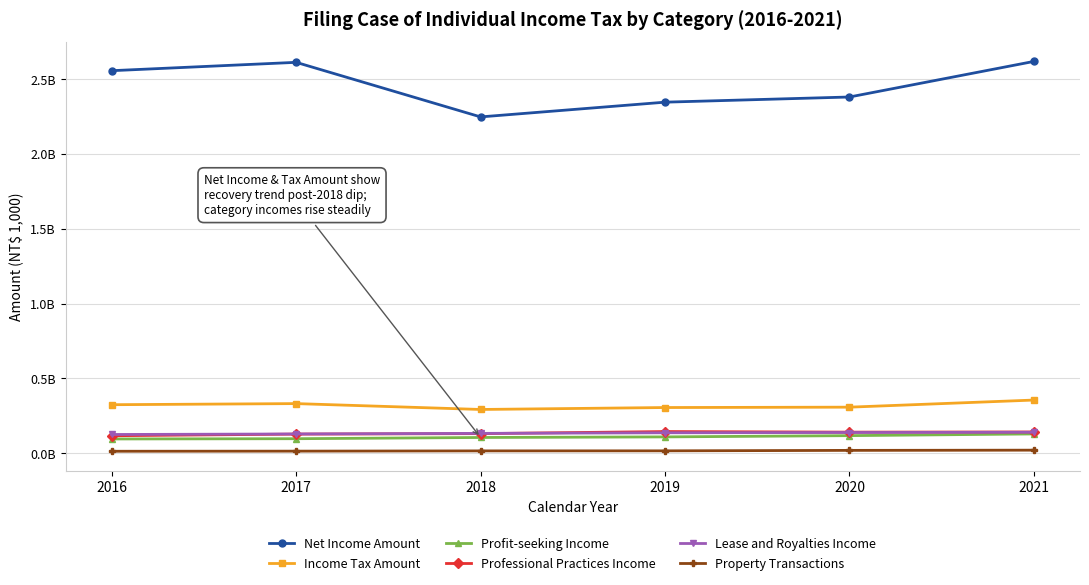

Which category has the lowest value across all series?

2016